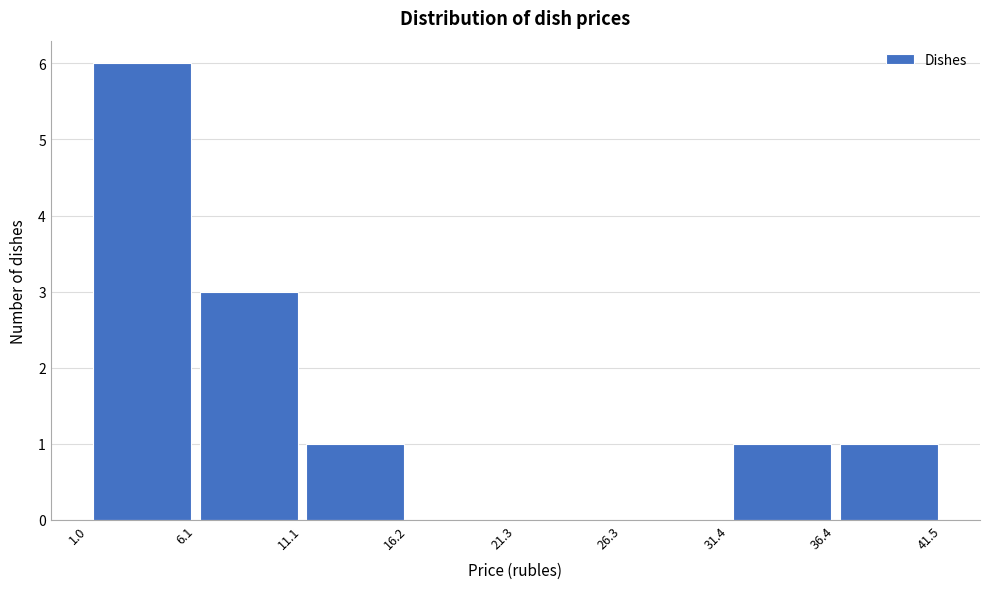

How tall is the bar that spans 11.1 to 16.2 on the x-axis? The values are not printed on the chart, so give them approximately, as read against the axis.

1